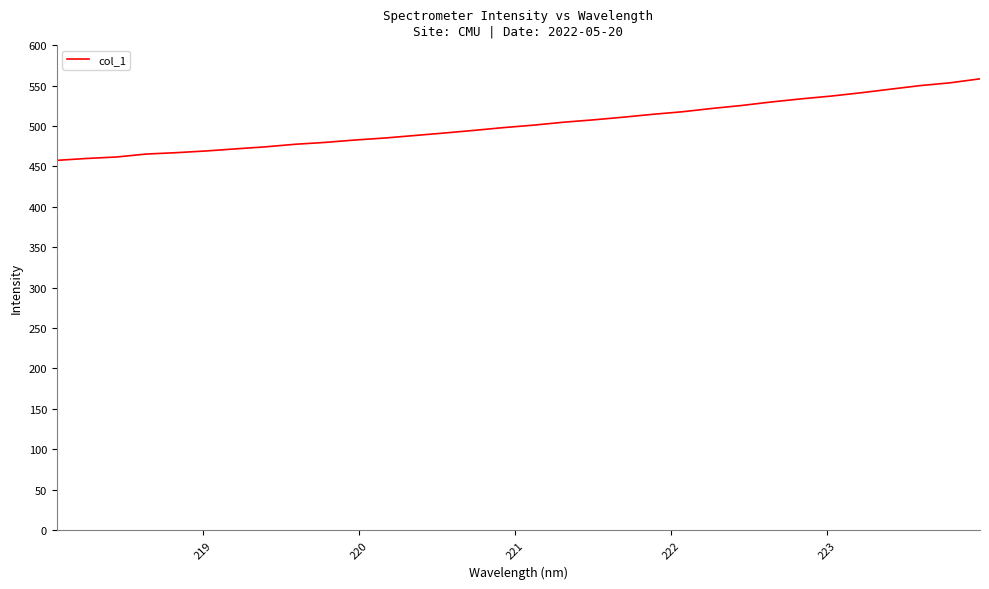

What is the greatest value displayed?

558.3